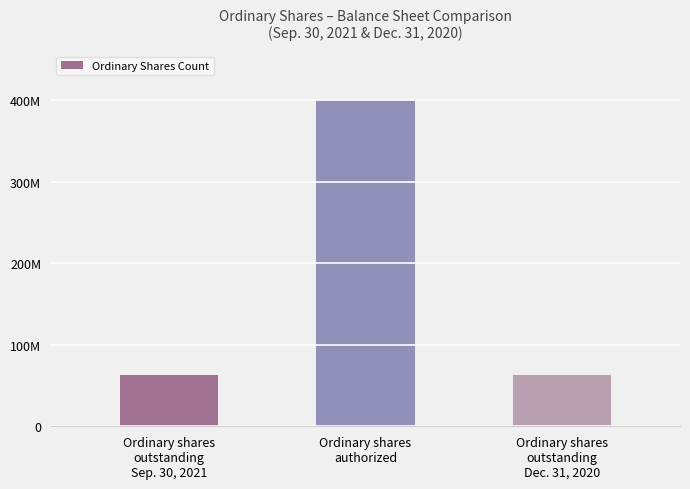

What position from the left is Ordinary shares
authorized?

2